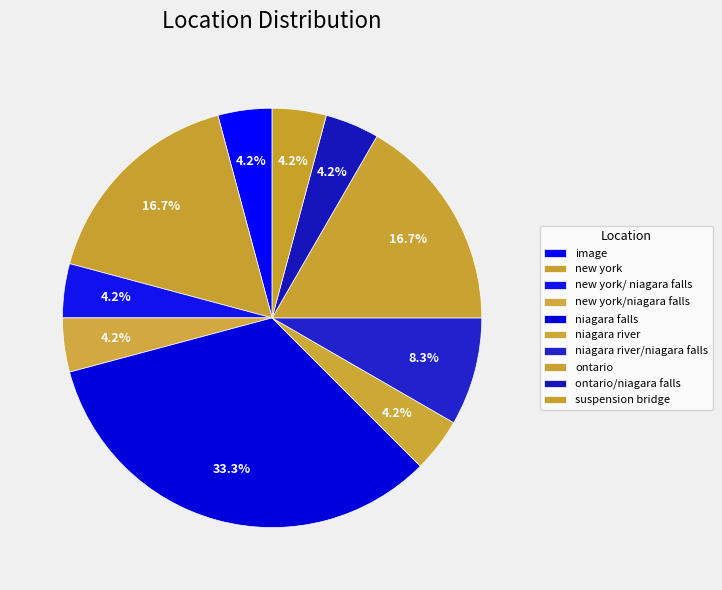

Is it true that niagara falls is 33% of the pie?

True